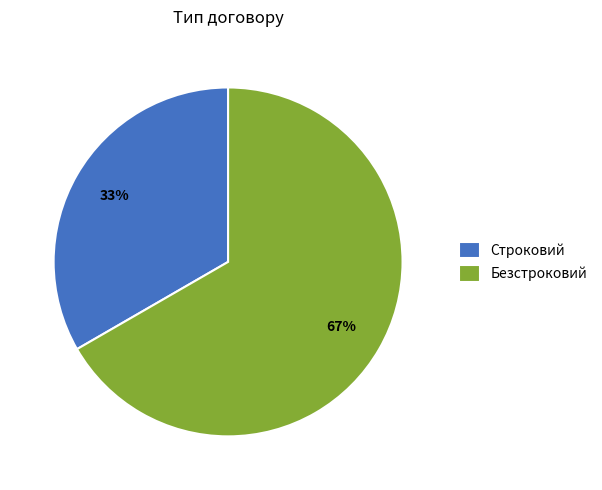

Approximately how many times larger is the value at Безстроковий compared to Строковий?

2.0